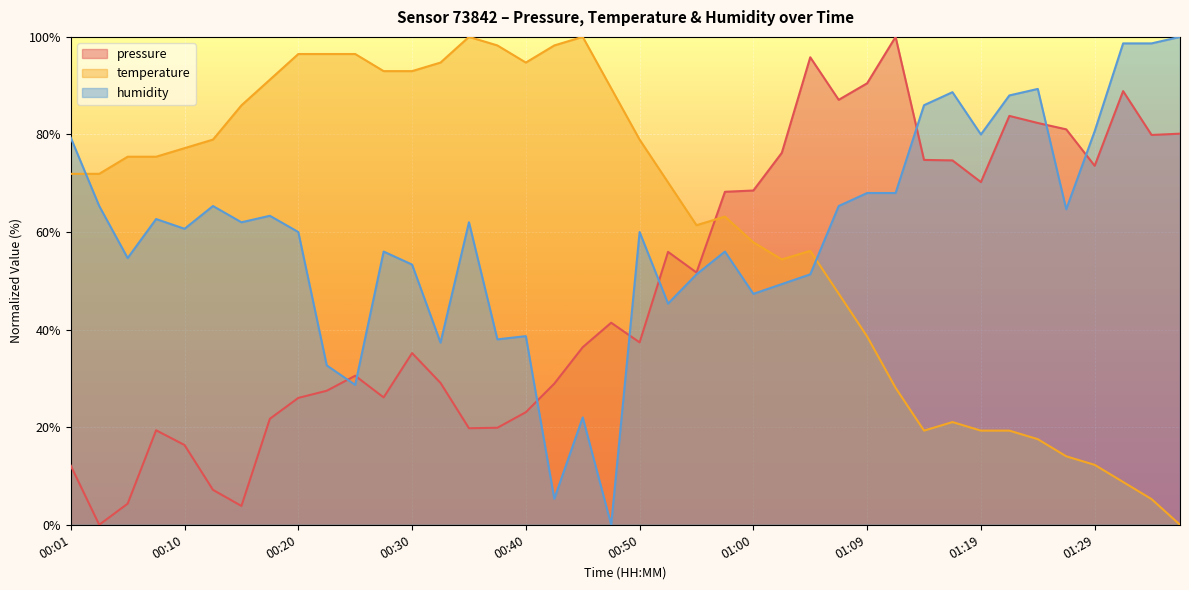

Where does the pressure series first go above 41?

00:47